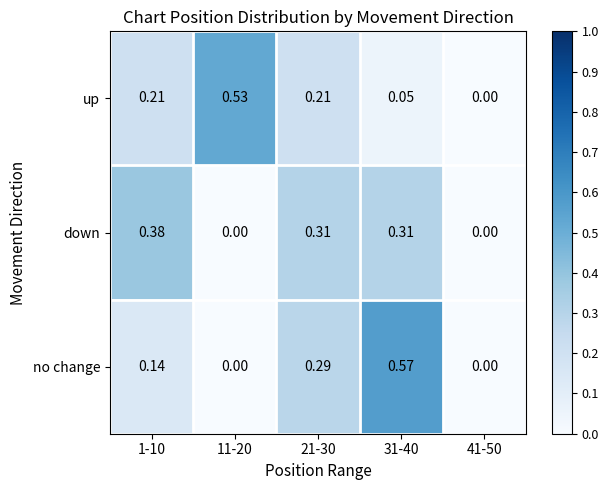

How many data points does each series have?

5